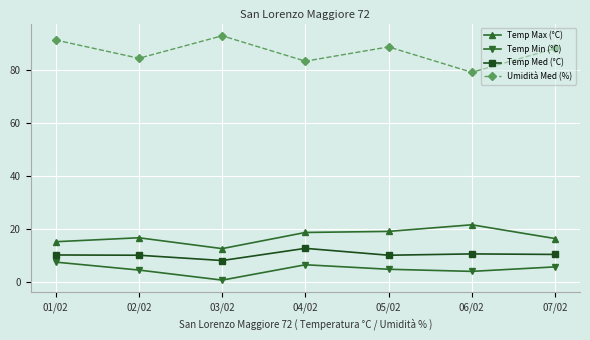

Which label corresponds to the largest value in the chart?

03/02